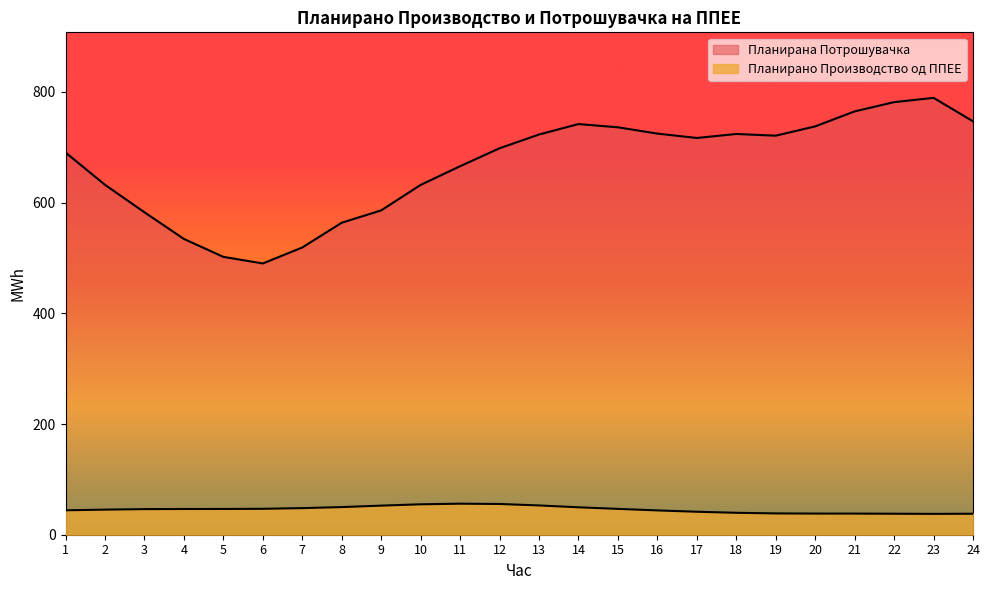

What is the total value across all series at 8?

613.6